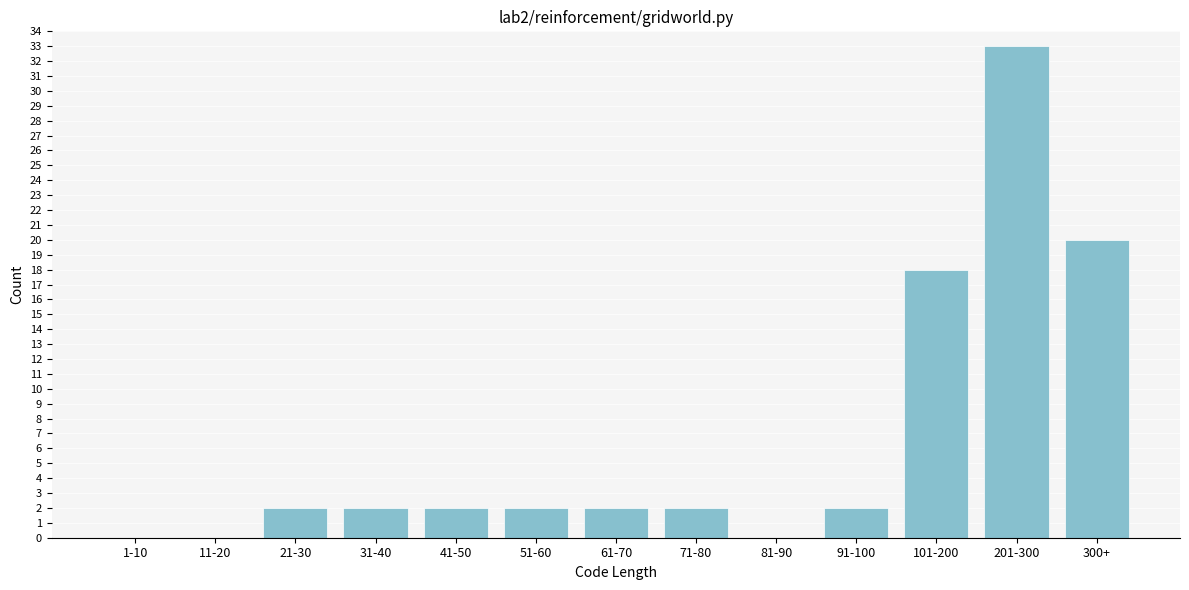

Reading right to left, what are all the values shown in this chart?

300+=20	201-300=33	101-200=18	91-100=2	81-90=0	71-80=2	61-70=2	51-60=2	41-50=2	31-40=2	21-30=2	11-20=0	1-10=0